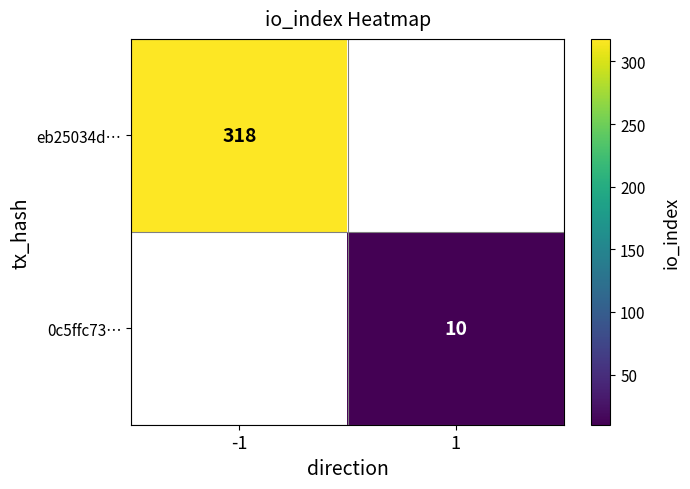

At how many categories does at least one series exceed 143?

1